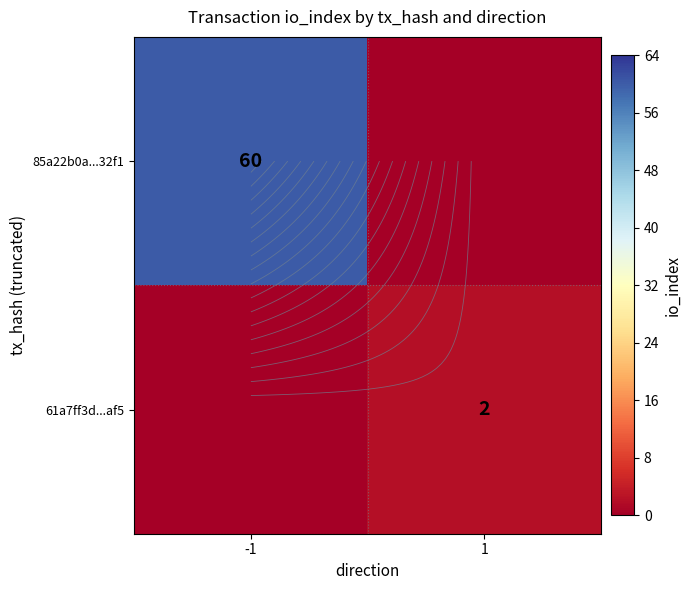

What is the difference between the maximum and minimum values in the 85a22b0a...32f1 series?

60